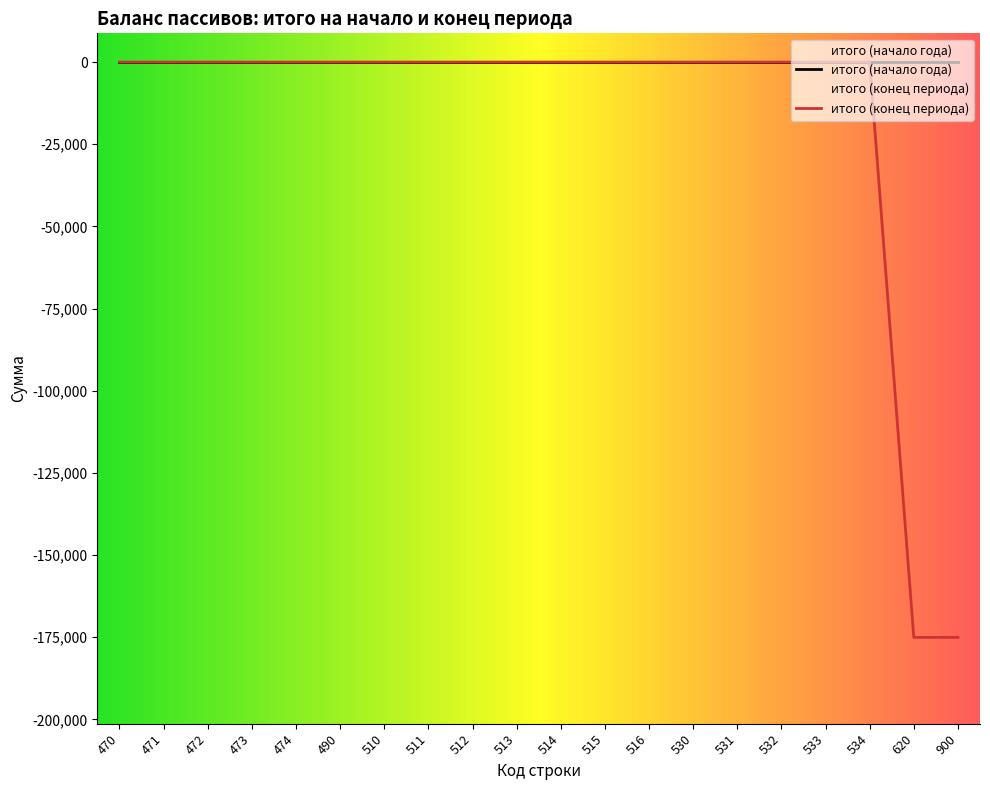

What is the difference between the second highest and minimum values?

175034.5